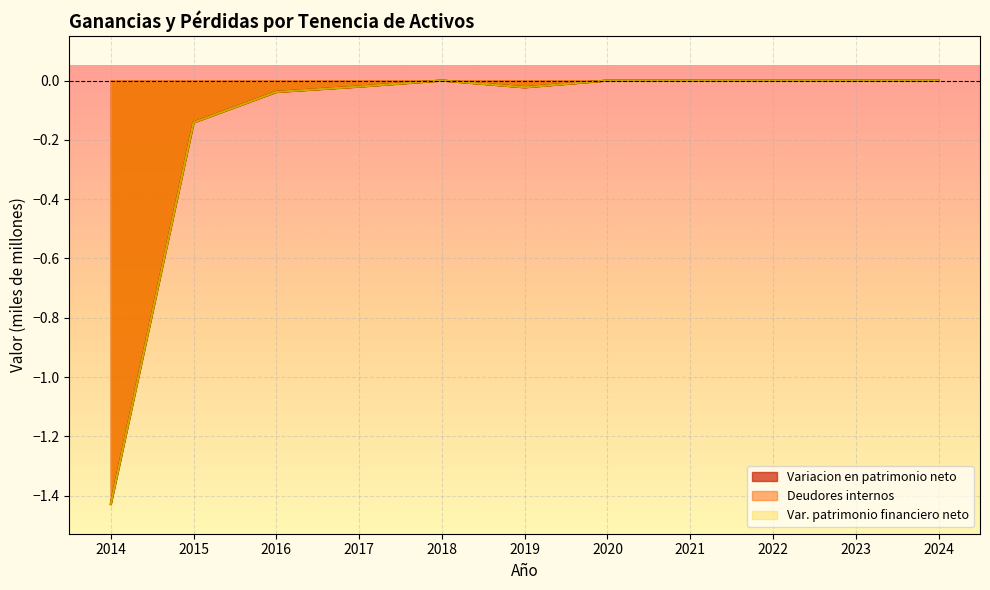

Does the chart display data point markers on the line(s)?

No